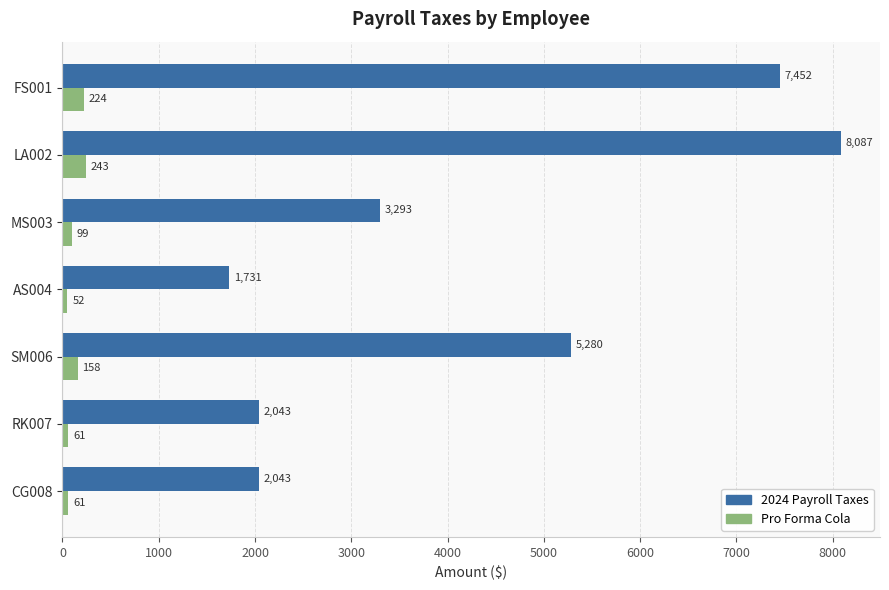

True or false: 2024 Payroll Taxes has a value of 1558.7 at MS003.

False